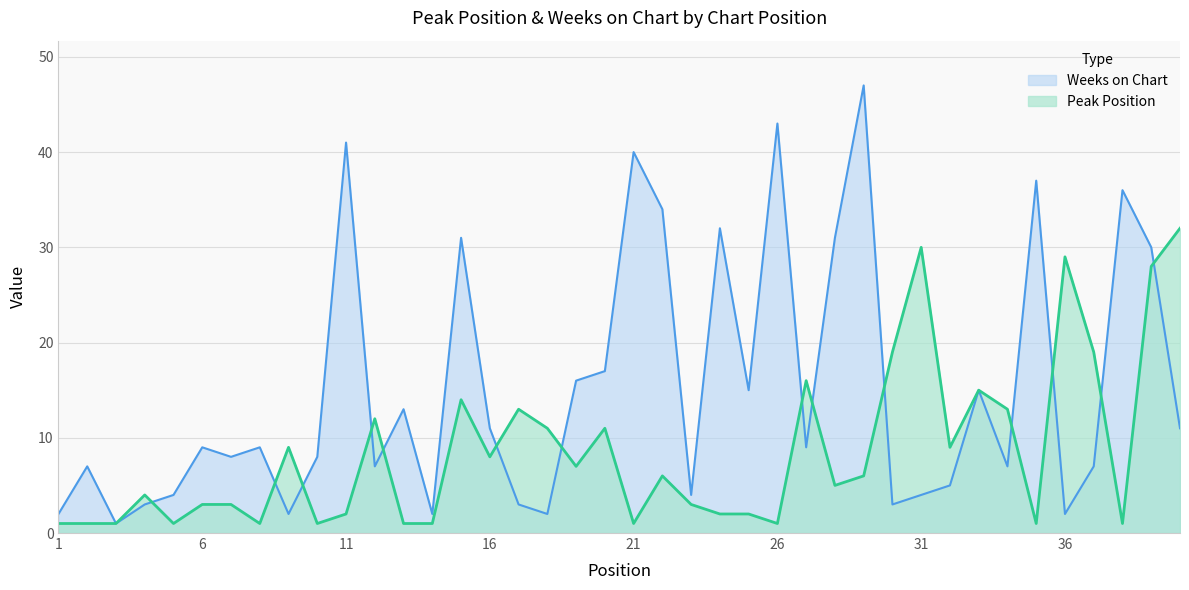

How many data points in Weeks on Chart are less than 9?

19